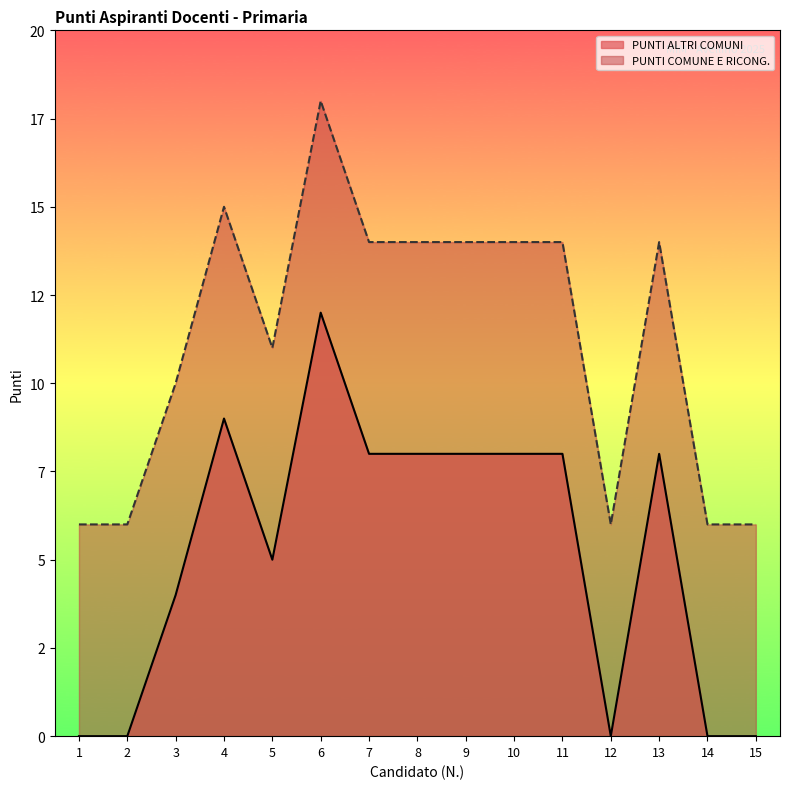

Rank the series at 9 from lowest to highest value.

PUNTI ALTRI COMUNI, PUNTI COMUNE E RICONG.